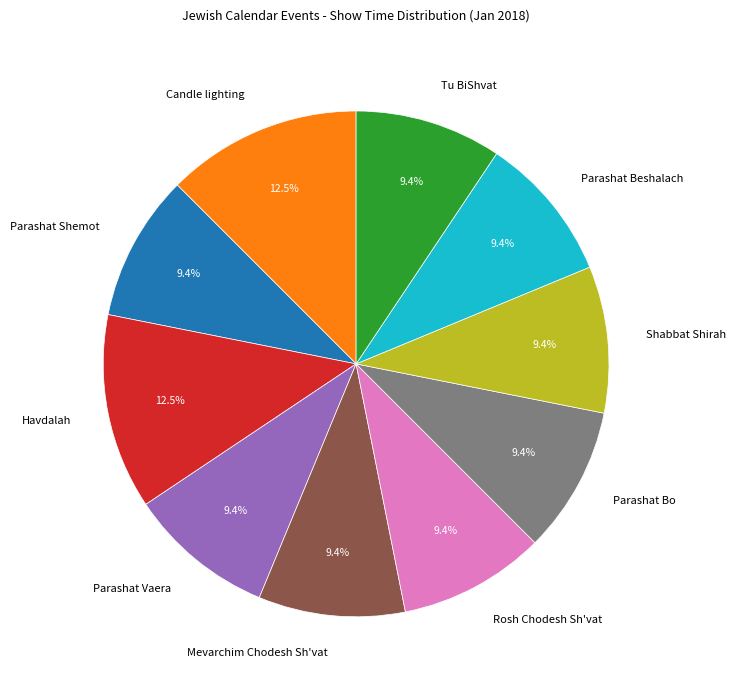

Does any single category account for the majority?

No